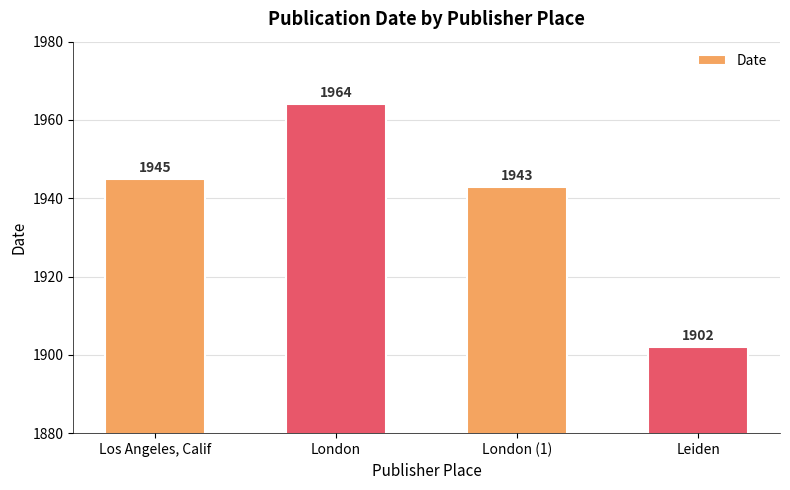

The chart shows a value of 1032 at Leiden. True or false?

False